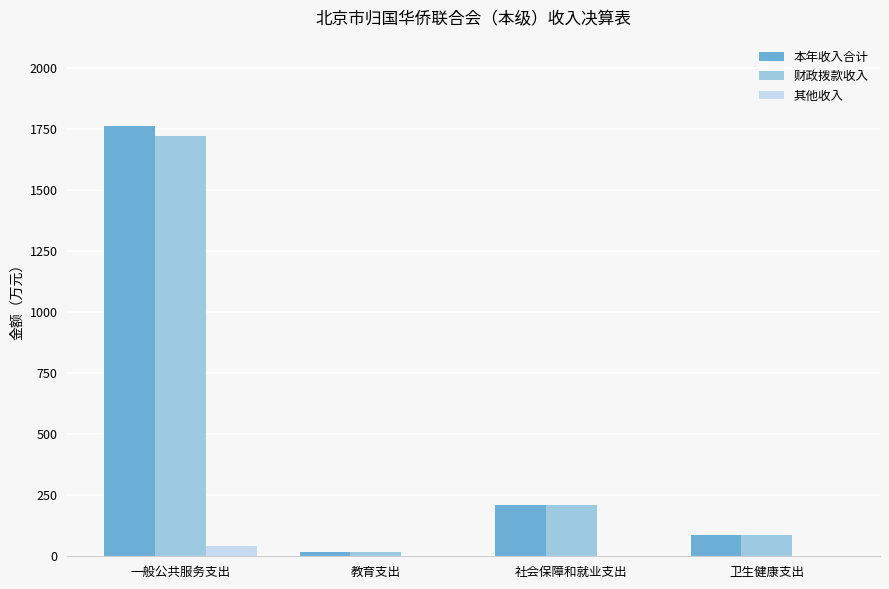

True or false: 财政拨款收入 has a value of 210.6 at 社会保障和就业支出.

True